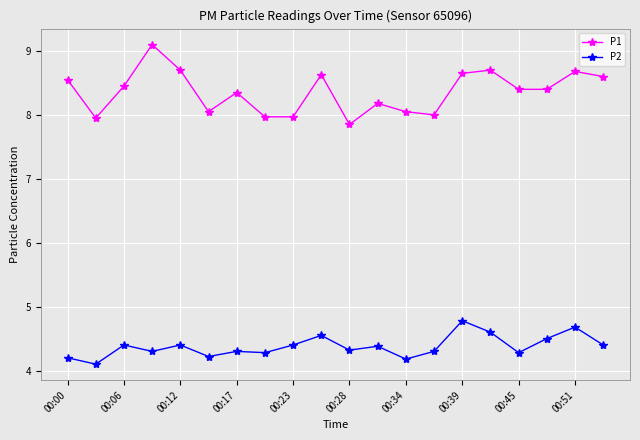

What is the lowest value of the P2 series?

4.1